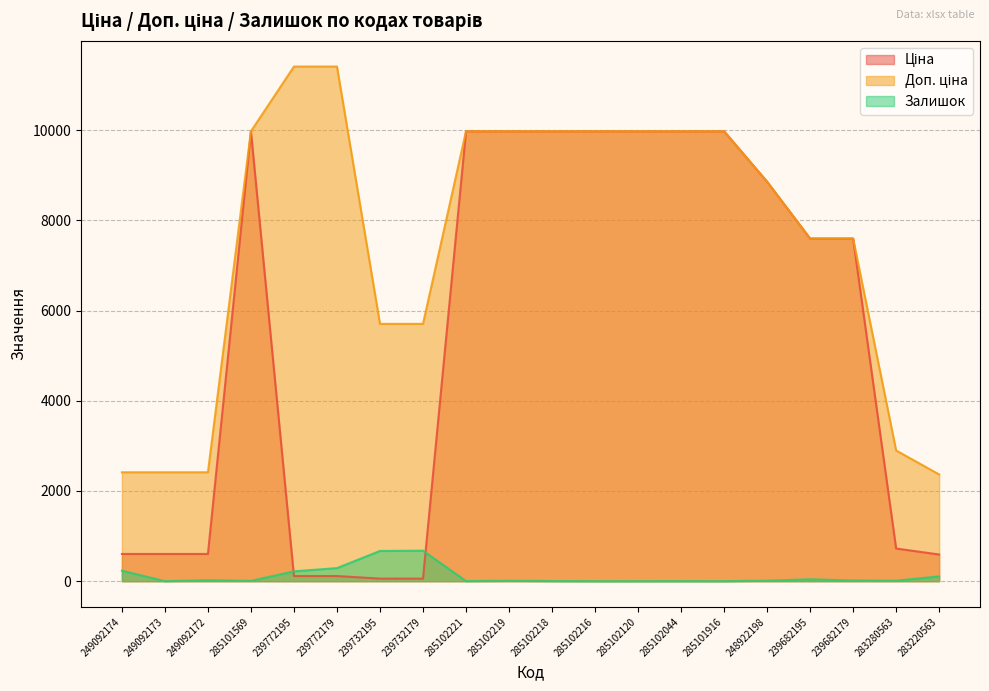

True or false: Доп. ціна has more than 0 interior local peaks.

False